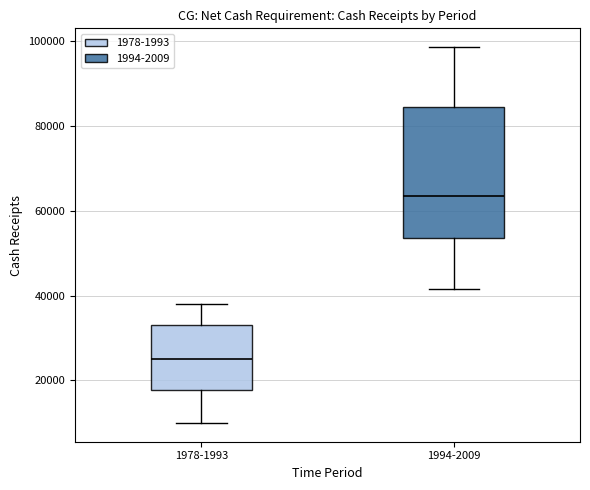

Which box has the lowest median line?

1978-1993